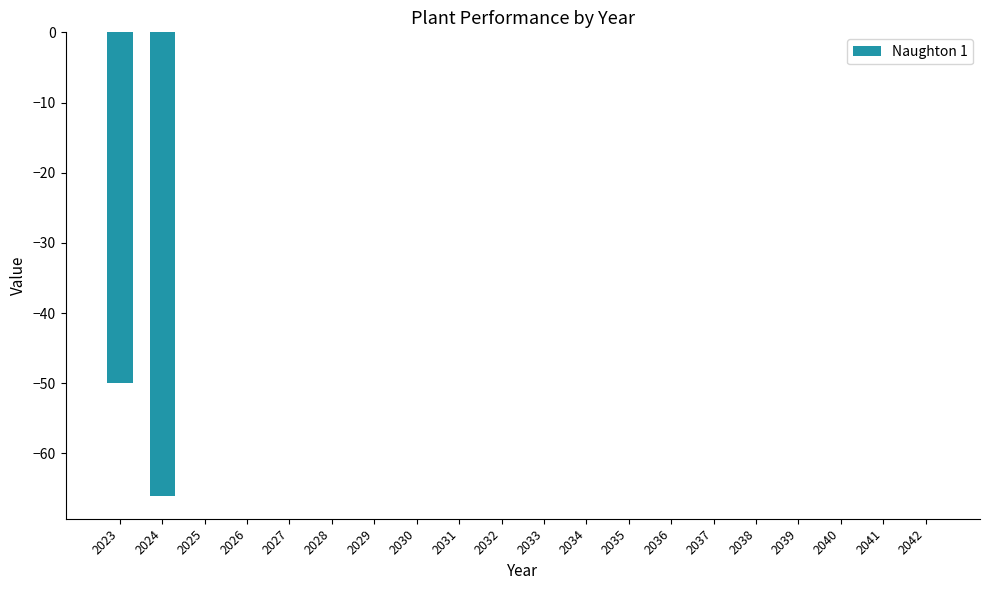

The value at 2038 is 26. True or false?

False